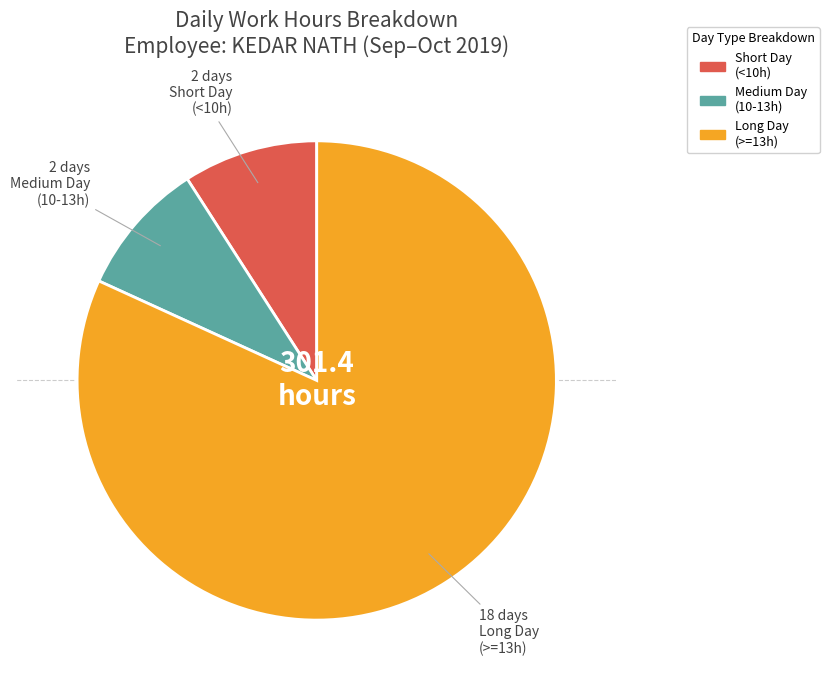

Is there any slice that represents more than half of the pie?

Yes